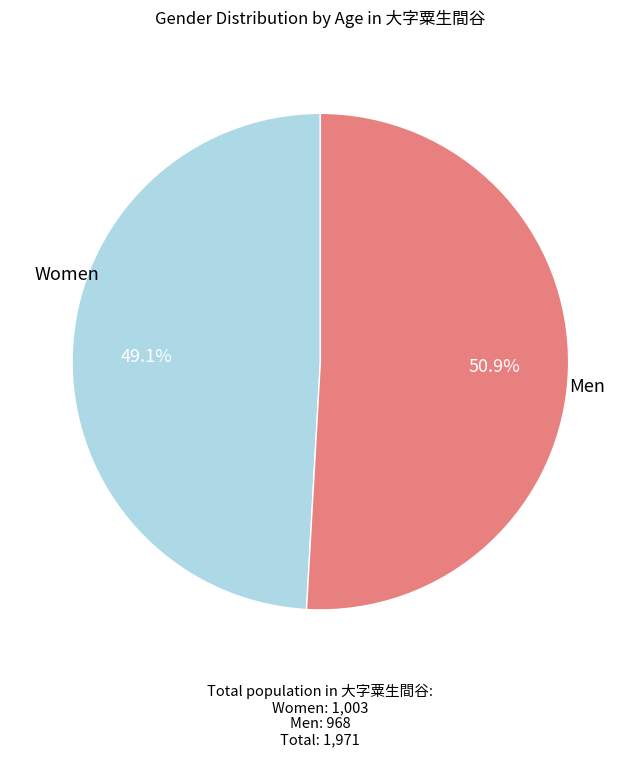

Is there a majority slice in this chart?

Yes